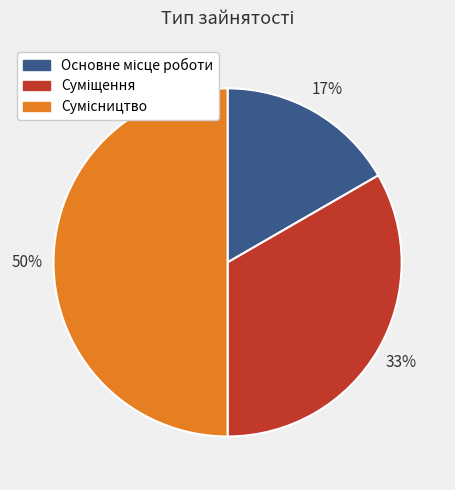

How many slices are in this pie chart?

3